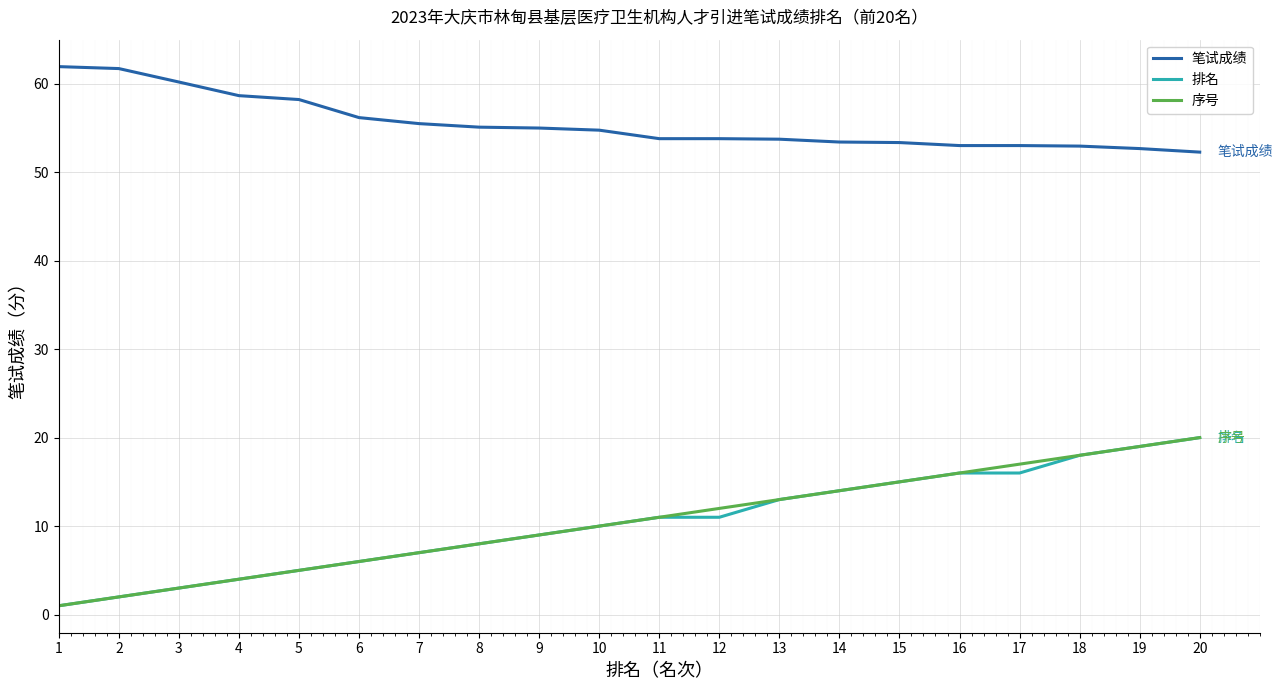

True or false: 笔试成绩 and 序号 cross at least once.

False